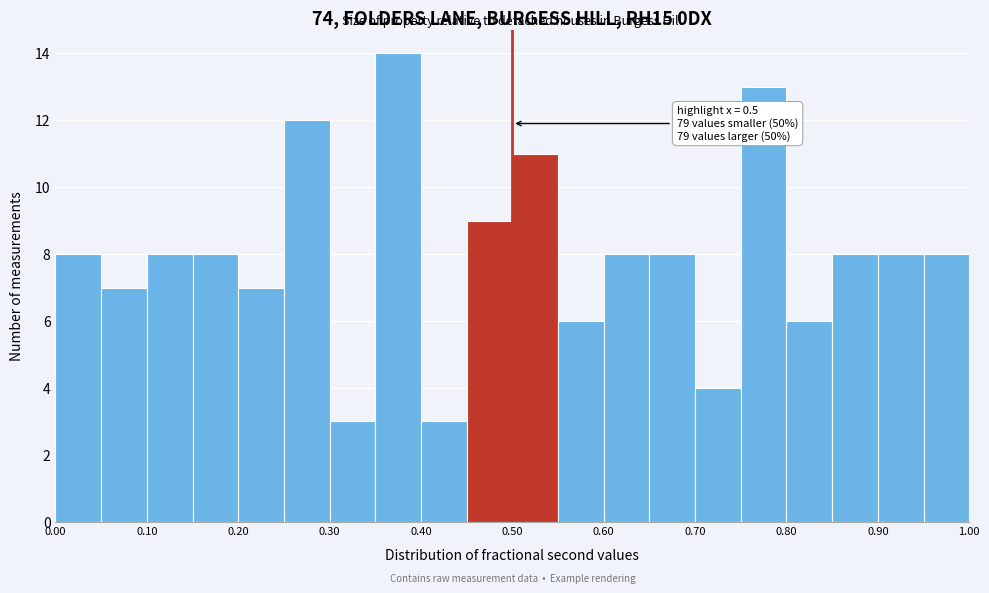

Over which range of the x-axis is the bar tallest?

0.35 to 0.40